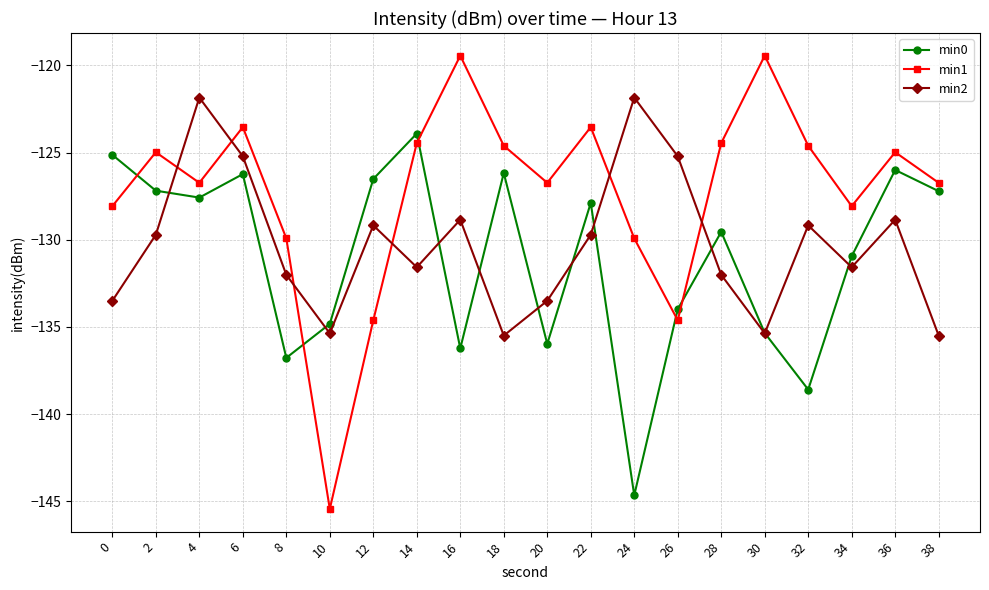

At which category does min0 reach its first local peak?

6